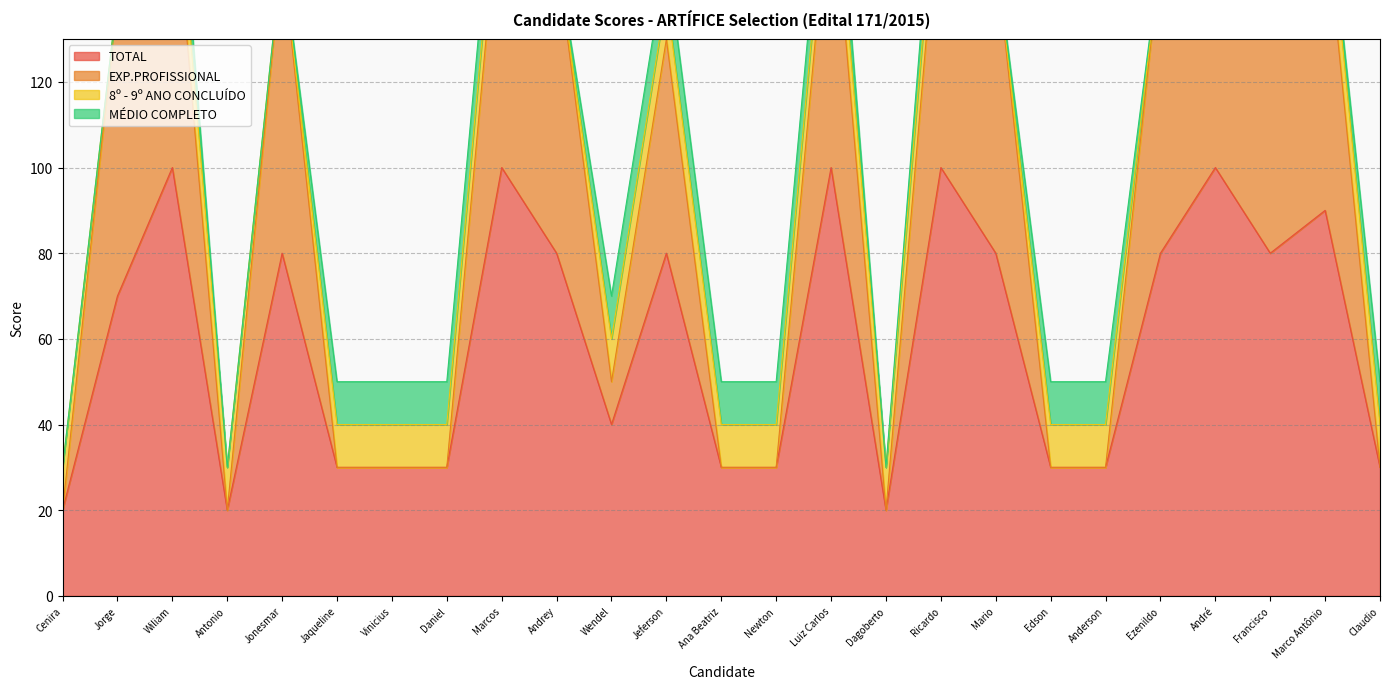

How many interior local valleys does the TOTAL series have?

4